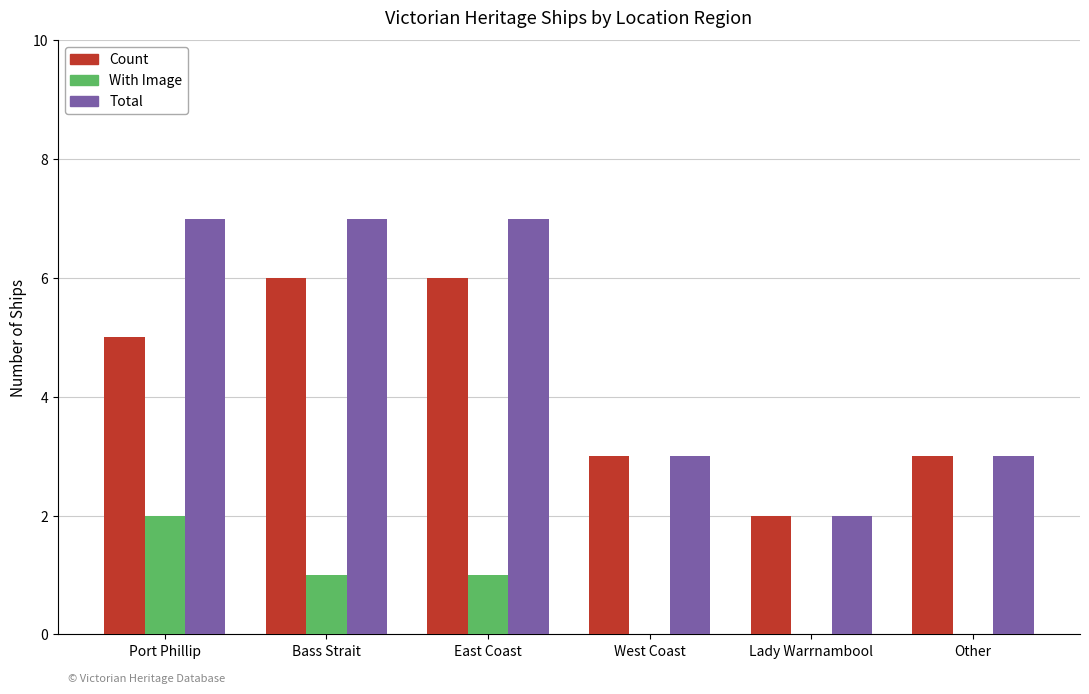

What are all the series names shown in the legend?

Count, With Image, Total